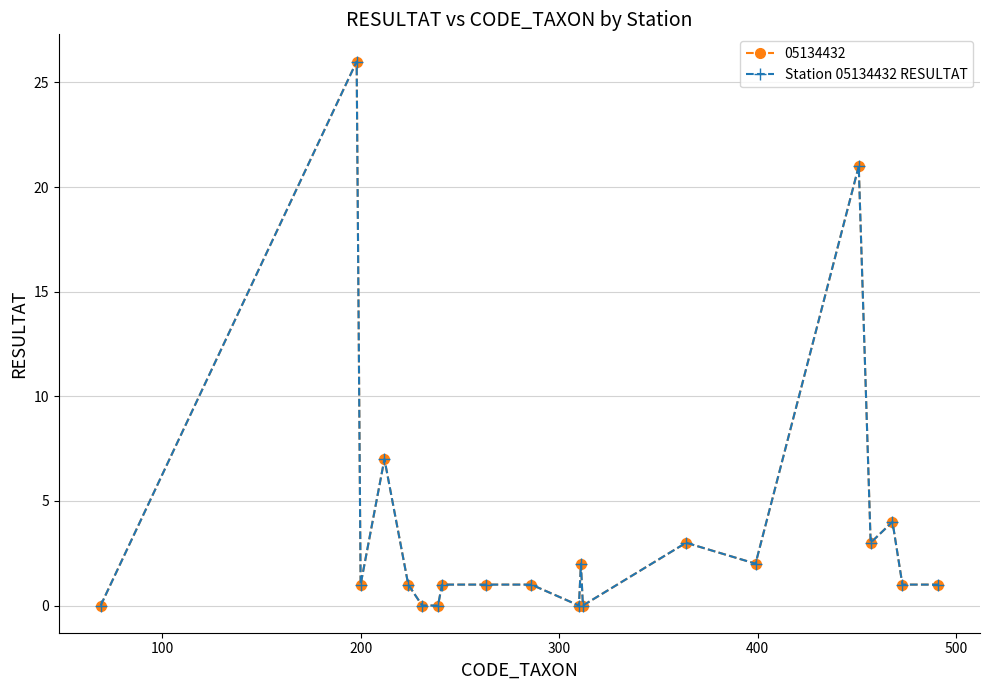

Is this an area chart (filled region under the line)?

No